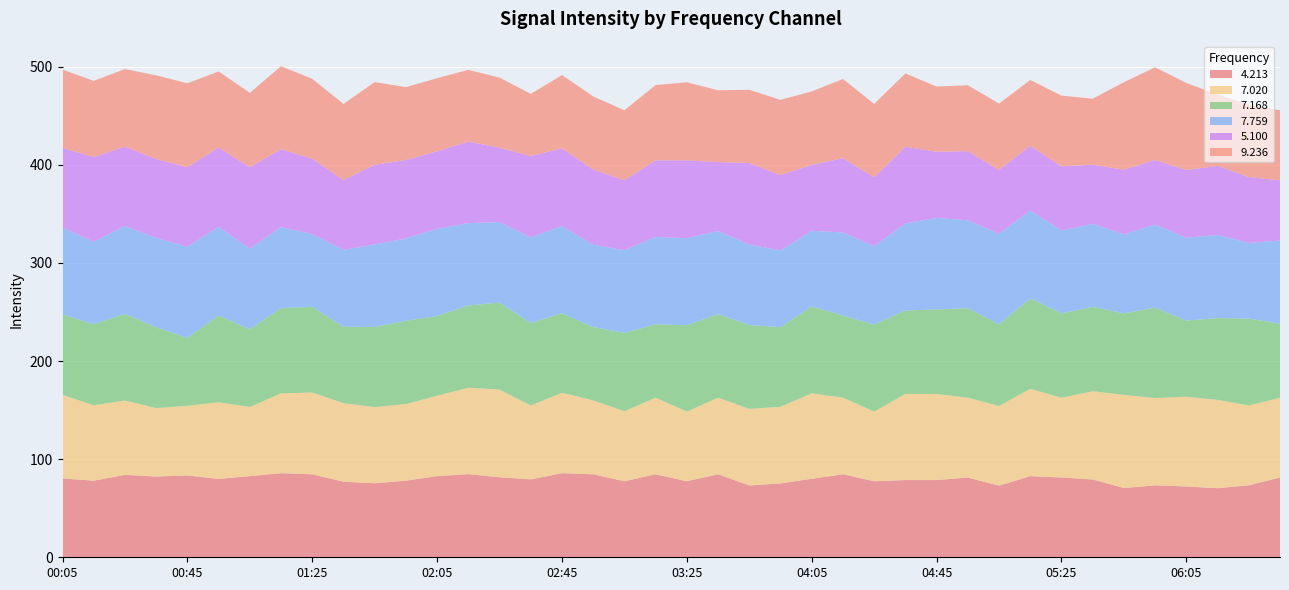

Is the value of 7.759 at 00:05 greater than the value of 7.168 at 03:15?

Yes